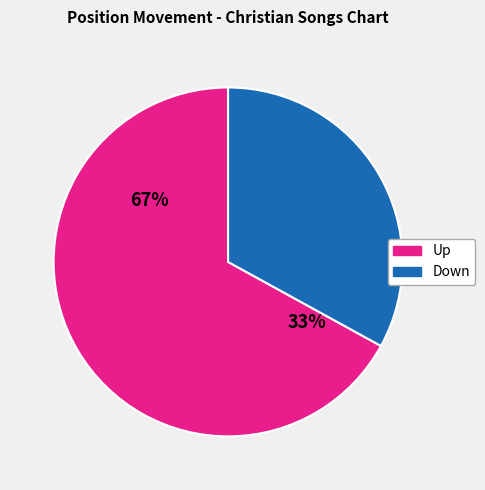

Count the number of slices in the pie.

2